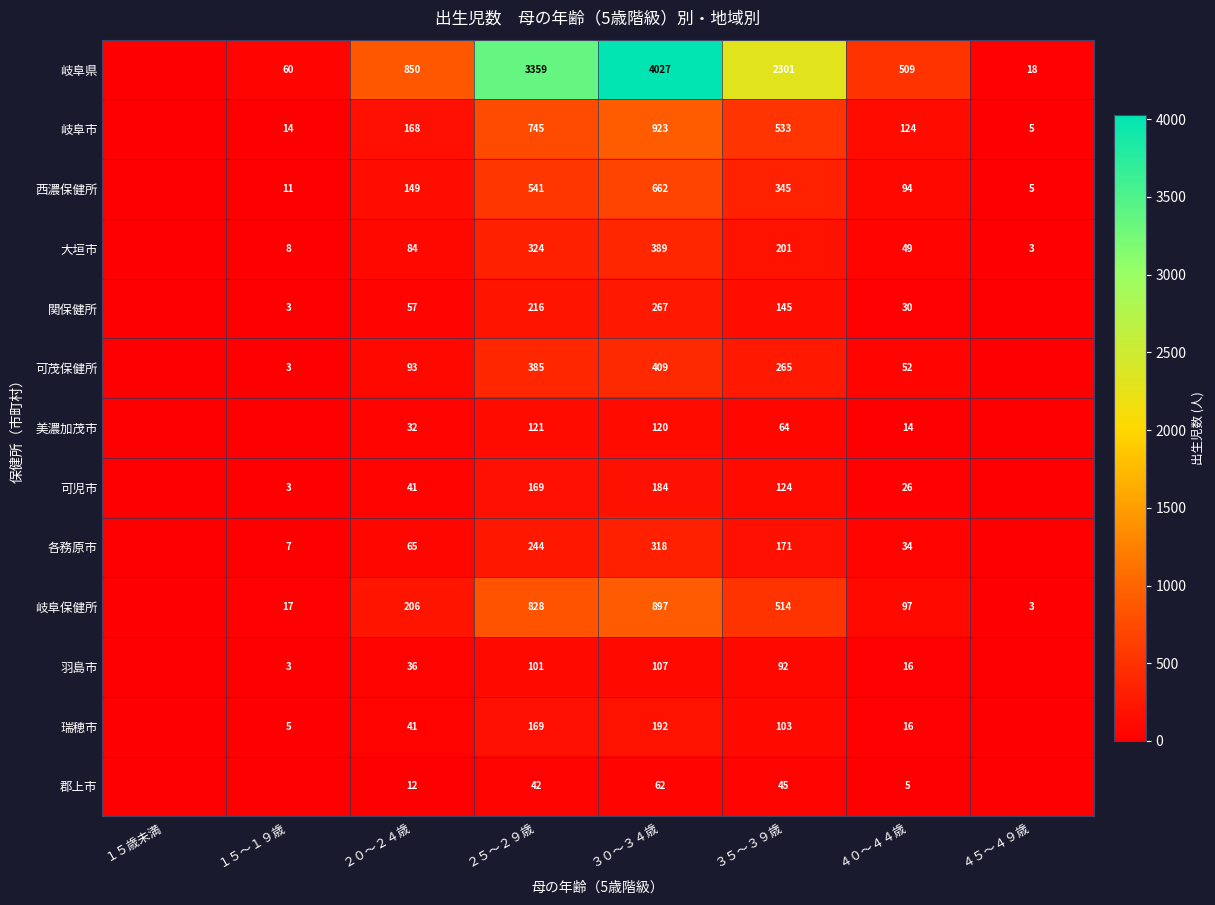

At which category is the sum across all series the highest?

３０～３４歳